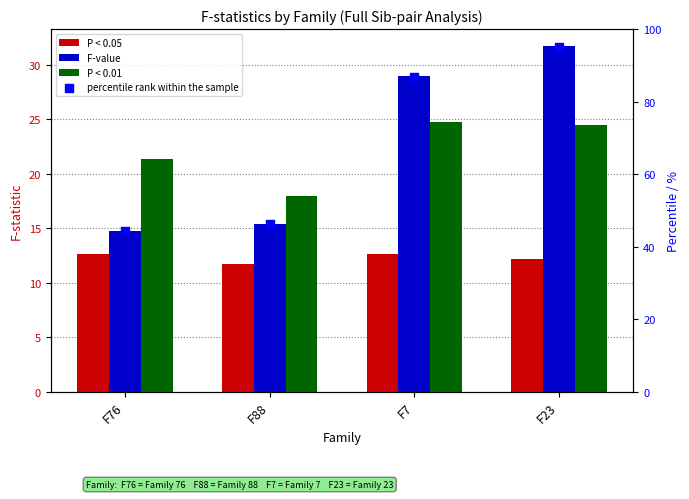

Which series has the largest total across all categories?

percentile rank within the sample